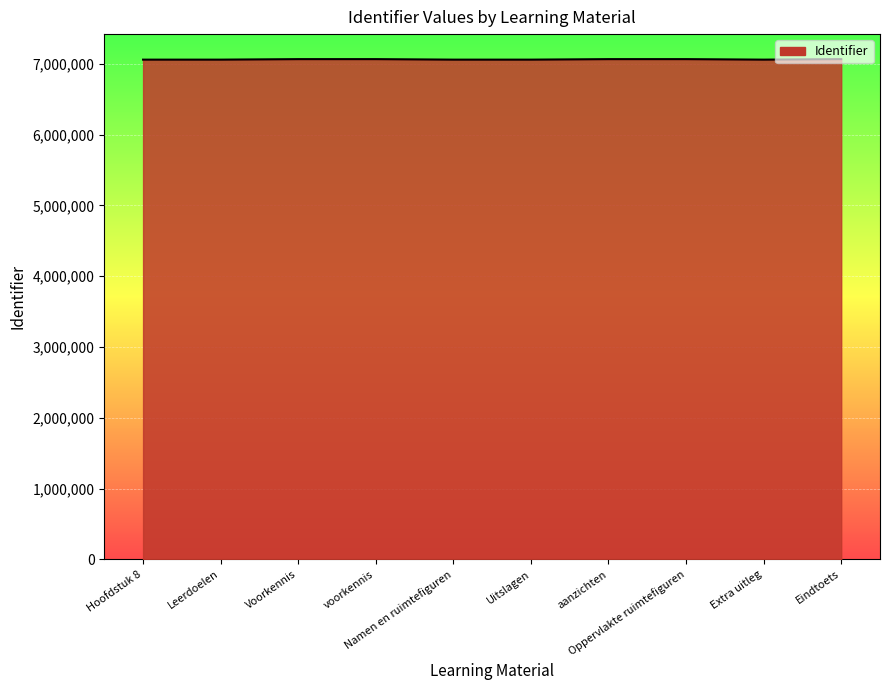

What is the sum of the values at Voorkennis and Uitslagen?

14127303